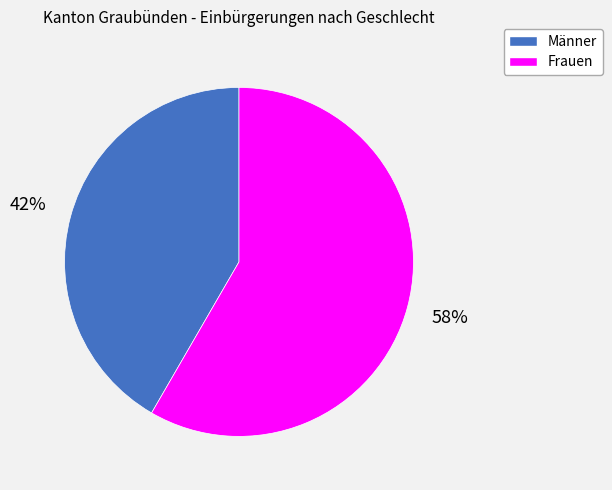

Which category has the biggest portion of the pie?

Frauen